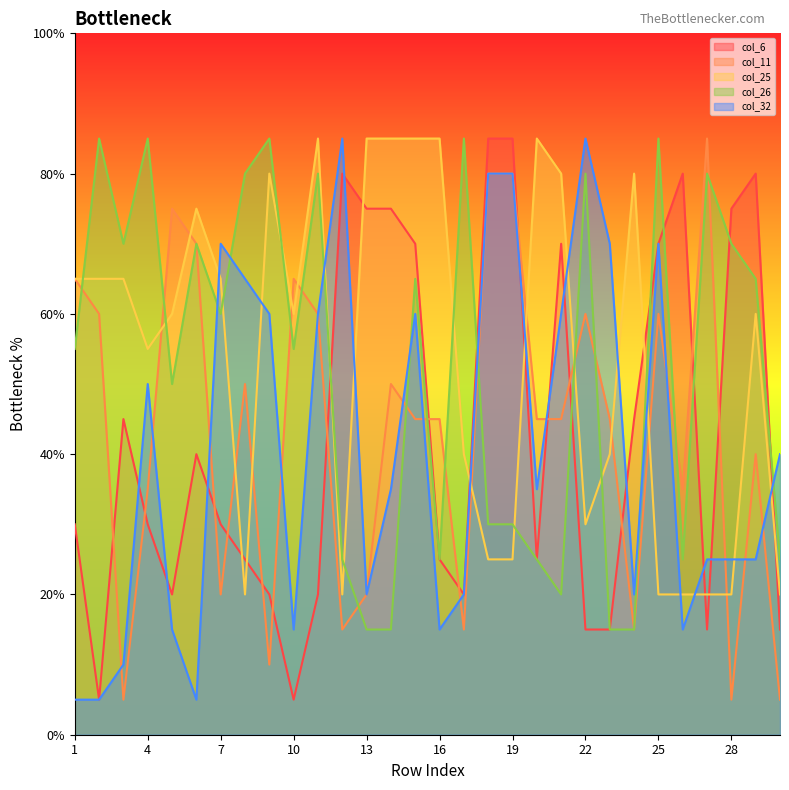

In col_6, how many points are higher than both neighbors (excluding endpoints)?

6